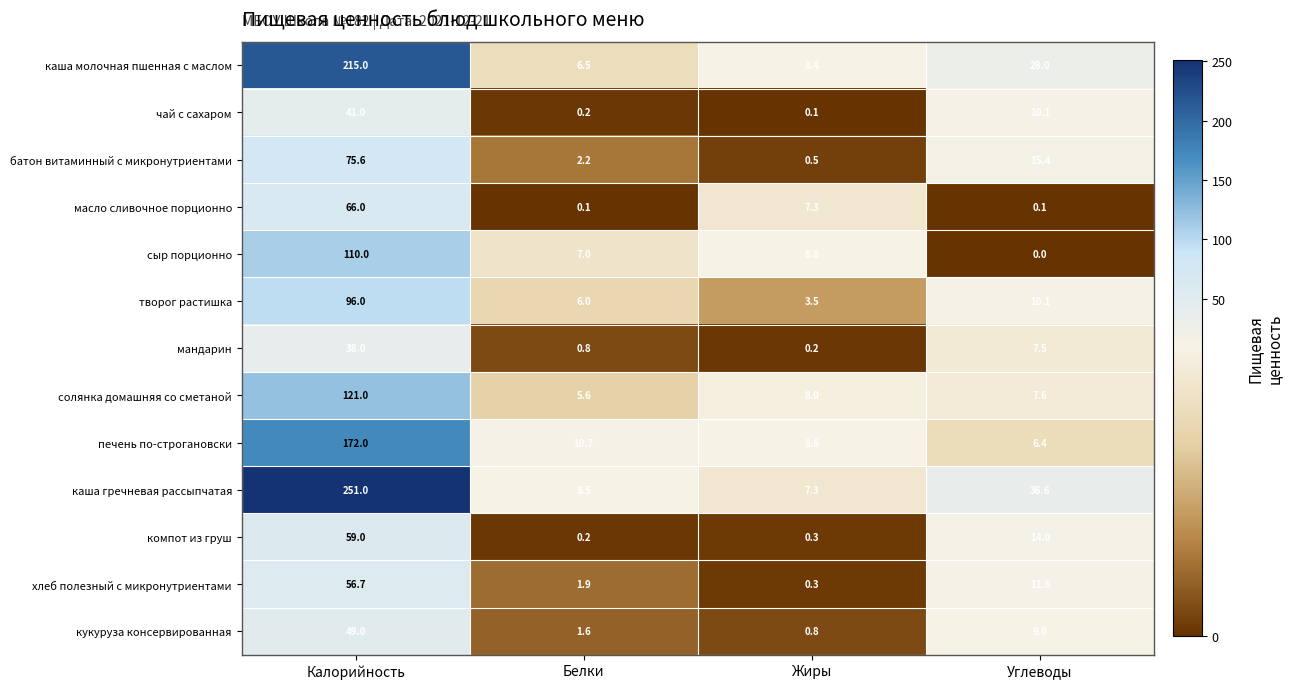

Rank the series at Калорийность from highest to lowest value.

каша гречневая рассыпчатая, каша молочная пшенная с маслом, печень по-строгановски, солянка домашняя со сметаной, сыр порционно, творог растишка, батон витаминный с микронутриентами, масло сливочное порционно, компот из груш, хлеб полезный с микронутриентами, кукуруза консервированная, чай с сахаром, мандарин